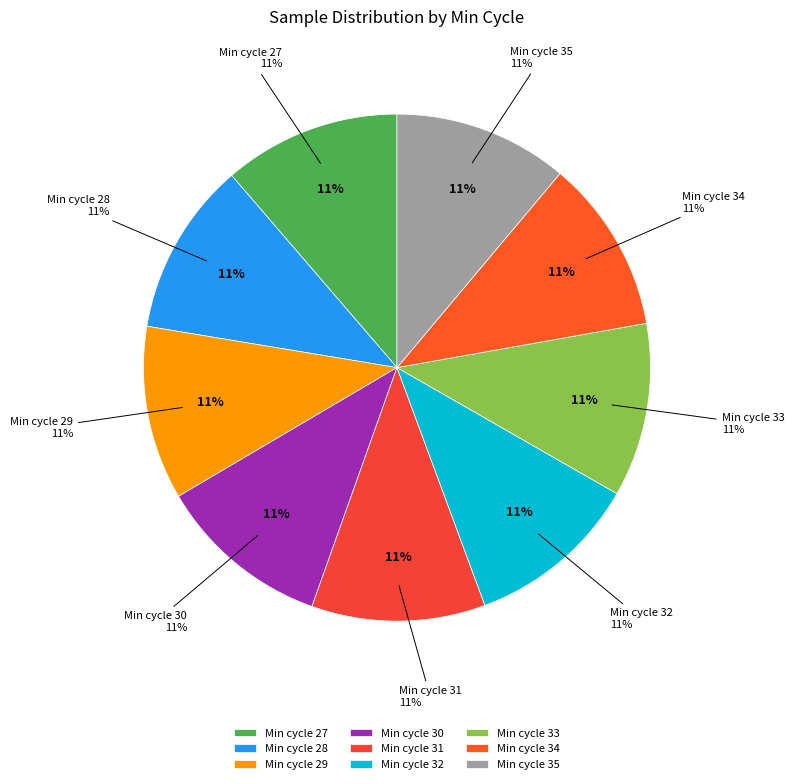

What is the total percentage of 30 and 27?

22.4%